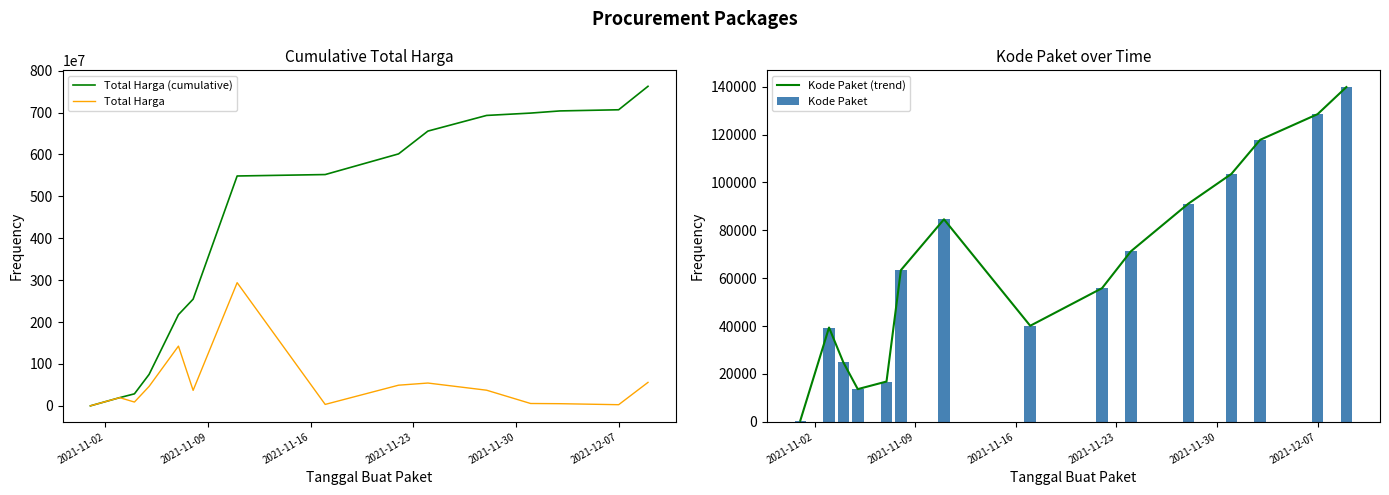

What is the sum of all Kode Paket values?

990919